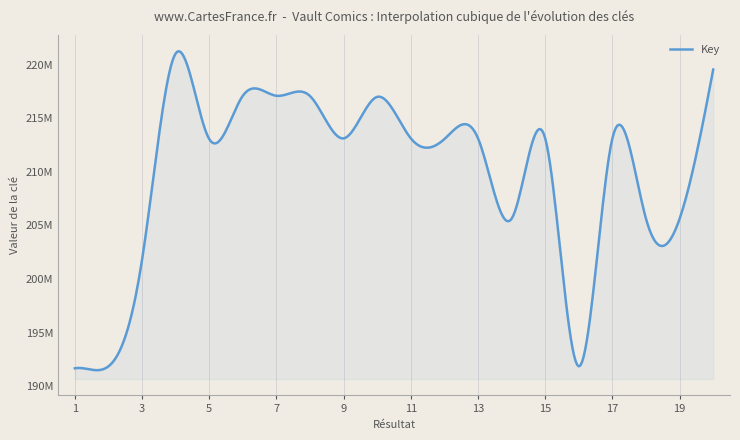

Does the chart have visible grid lines?

Yes